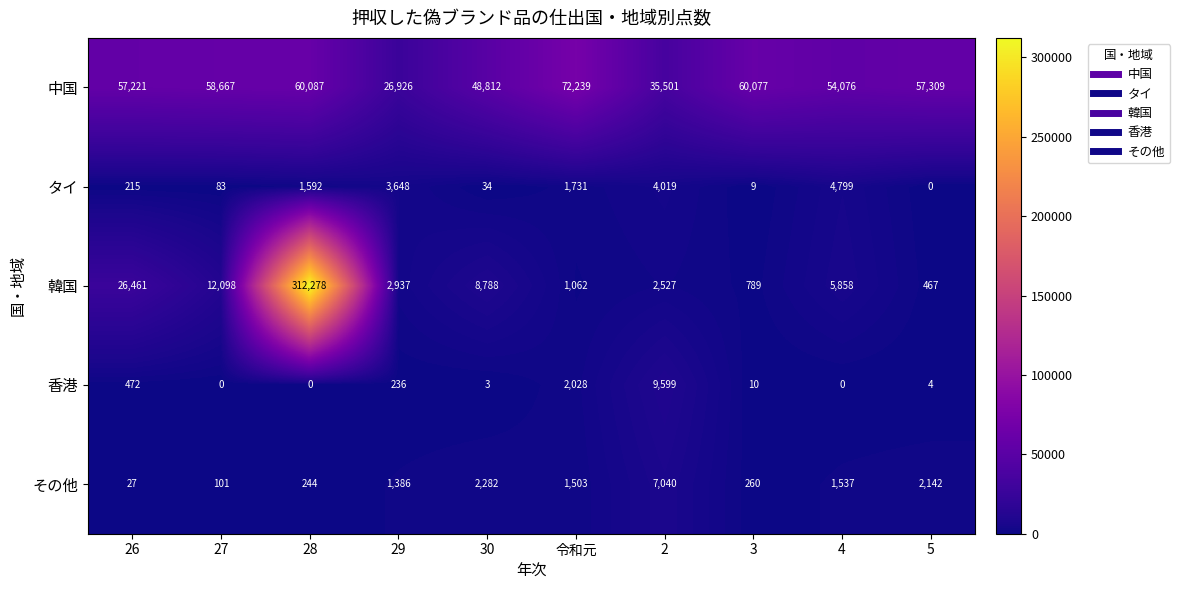

The 香港 series shows -5373 at 28. True or false?

False